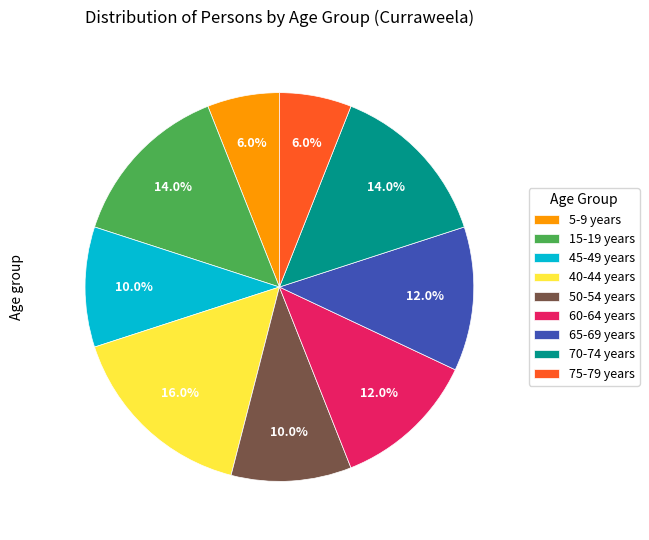

Is there any slice that represents more than half of the pie?

No